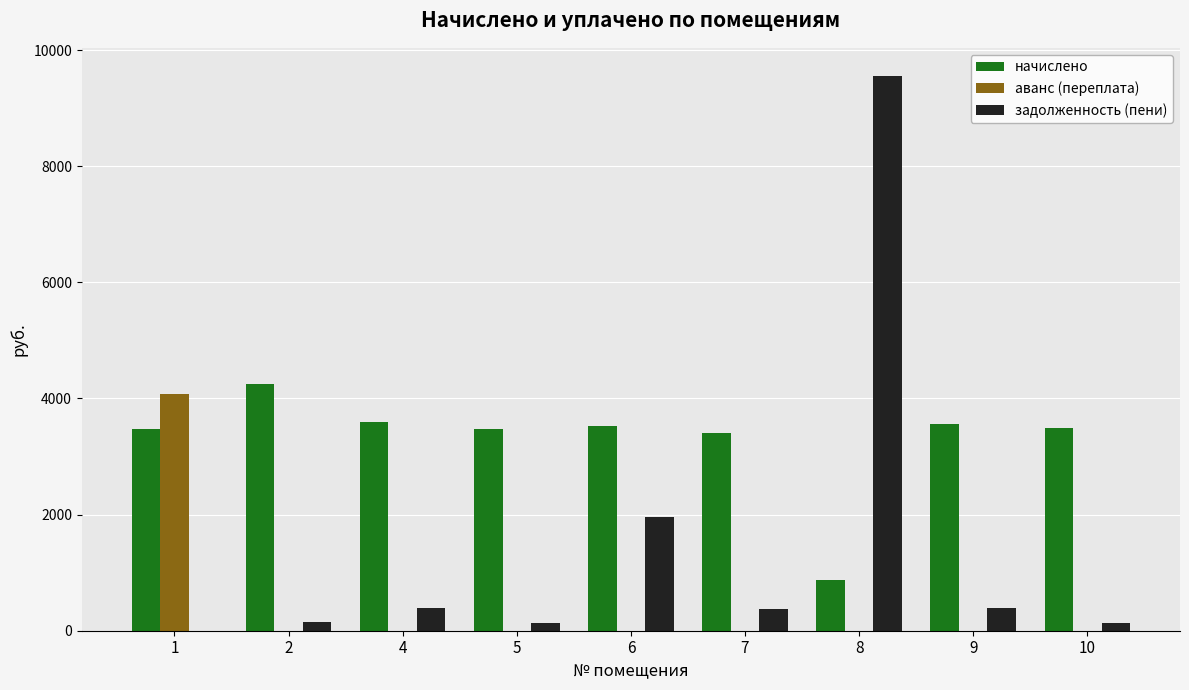

The аванс (переплата) series shows 1919.5 at 9. True or false?

False